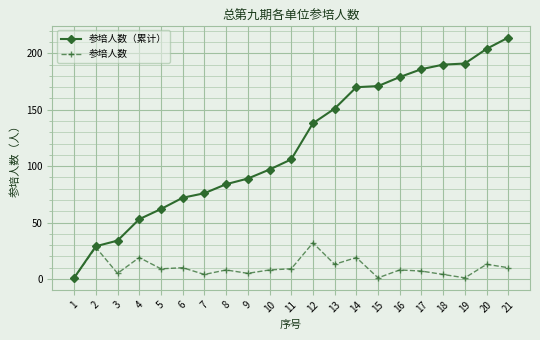

How many data points in 参培人数（累计） are less than 106?

10